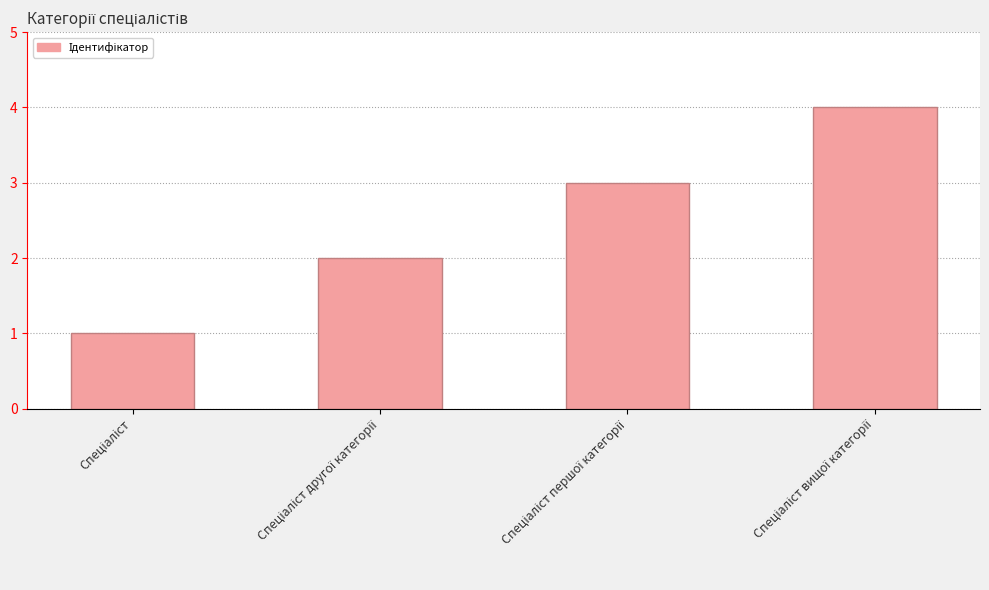

What is the difference between the maximum and minimum values?

3